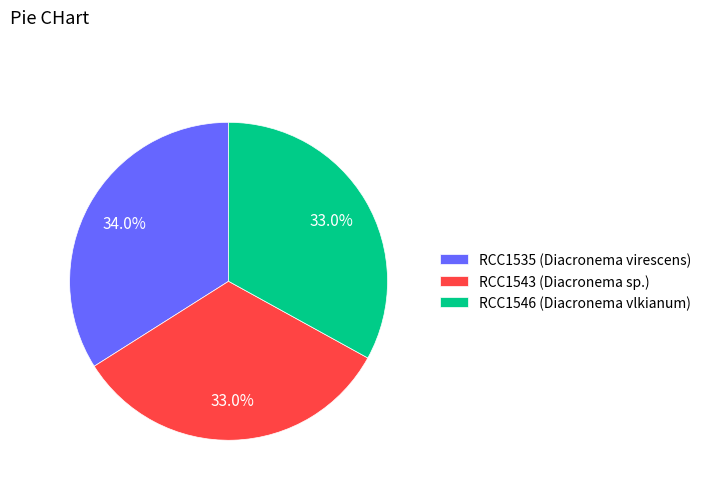

To the nearest percent, what portion does RCC1535 (Diacronema virescens) represent?

34%